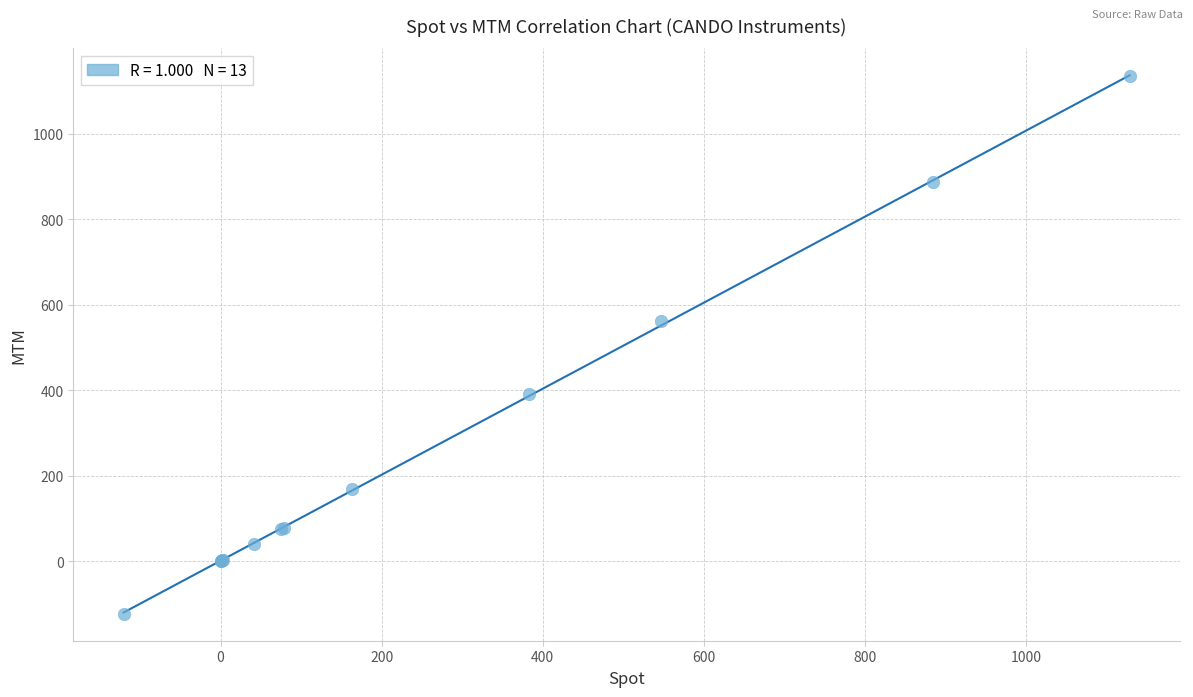

What Y value in the scatter plot is closest to 505?

560.5